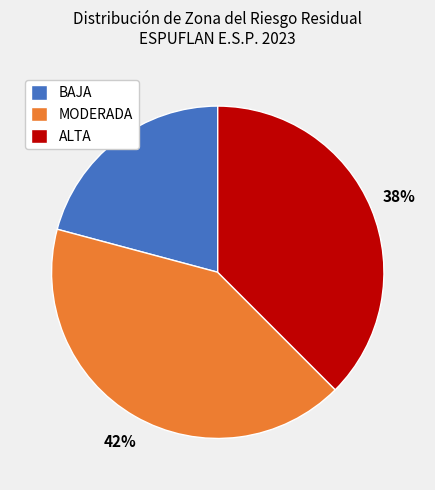

True or false: ALTA accounts for 29% of the total.

False